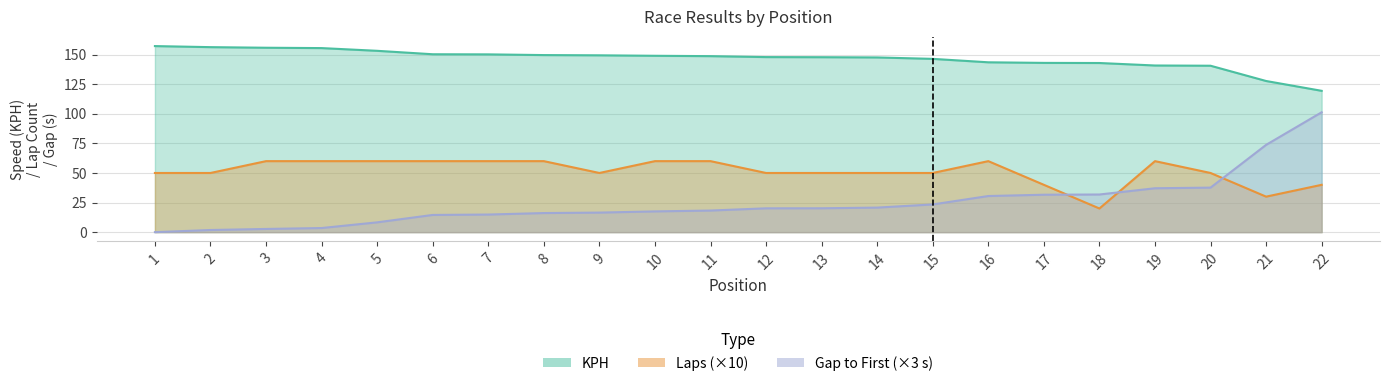

What is the difference between the second highest and minimum values in the KPH series?

36.9